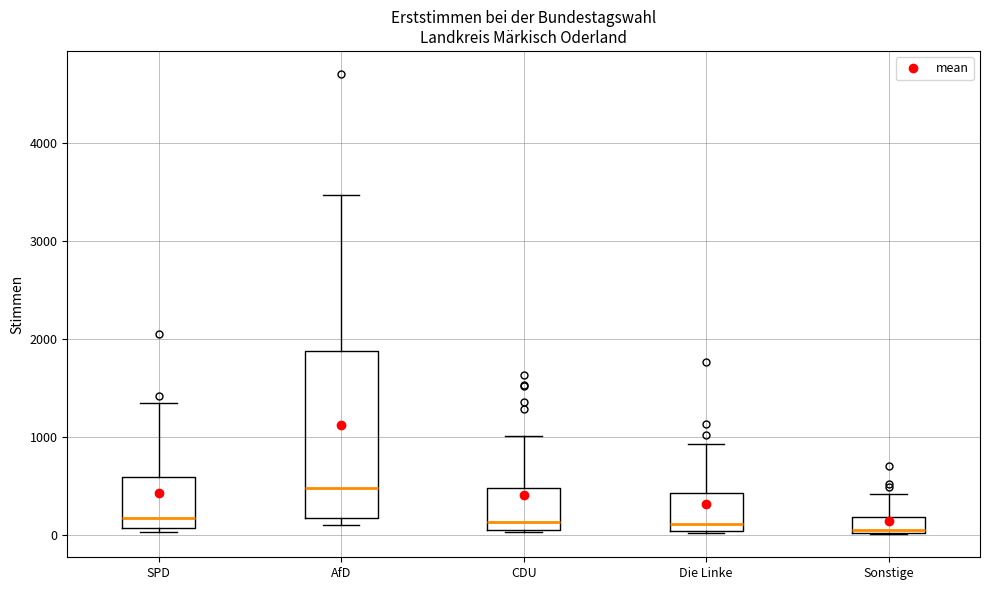

Where does the upper whisker of the box for AfD end on the y-axis? The values are not printed on the chart, so give them approximately, as read against the axis.

3500